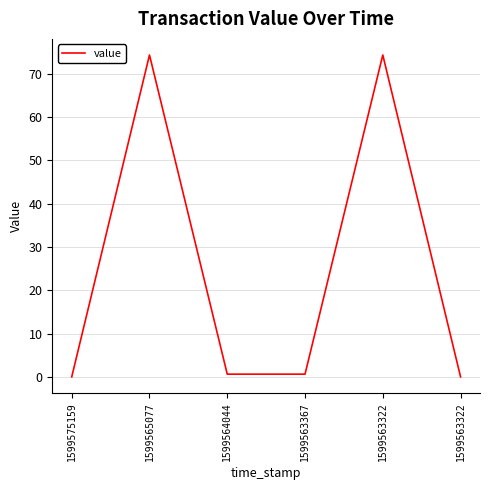

What is the difference between the maximum and minimum values?

74.3